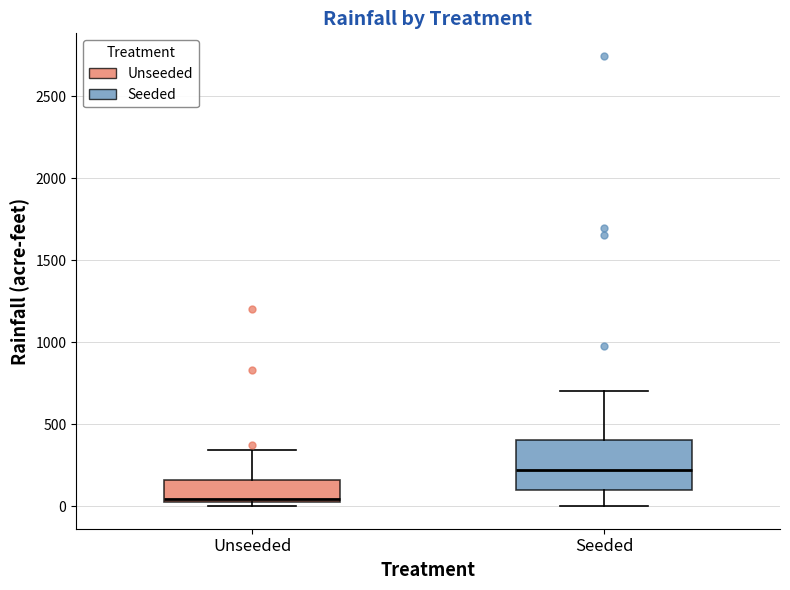

Reading left to right, read every box against the y-axis: the position of its median line, the range the box covers, and the ends of its whiskers. The values are not printed on the chart, so give them approximately, as read against the axis.

Unseeded: median 50, box 0 to 150, whiskers 0 (just below the box's lower edge) to 350
Seeded: median 200, box 100 to 400, whiskers 0 to 700